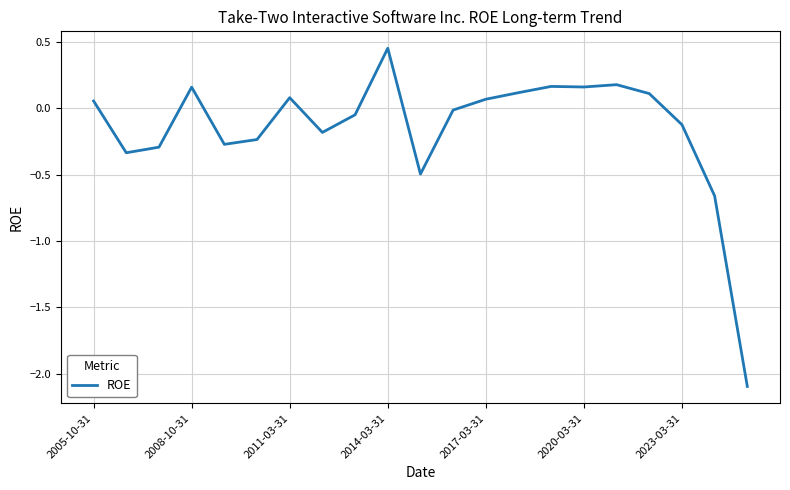

What is the difference between the maximum and minimum values?

2.5